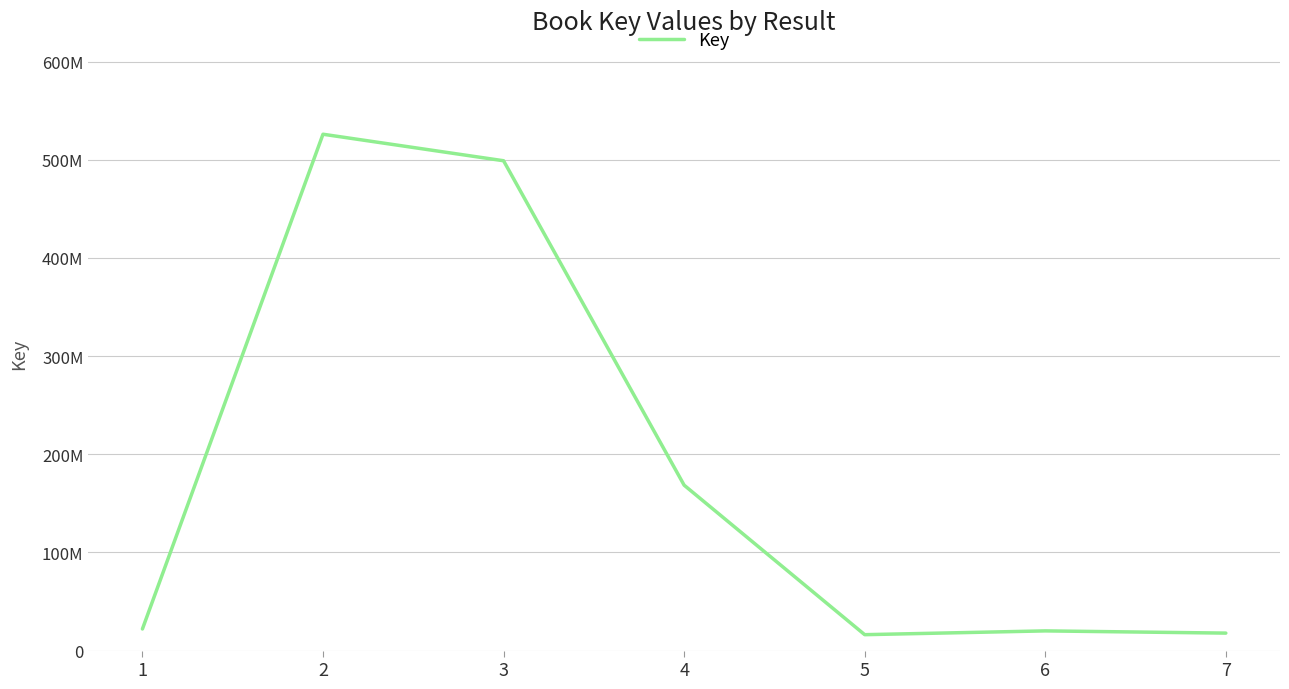

What is the smallest value displayed?

16204007